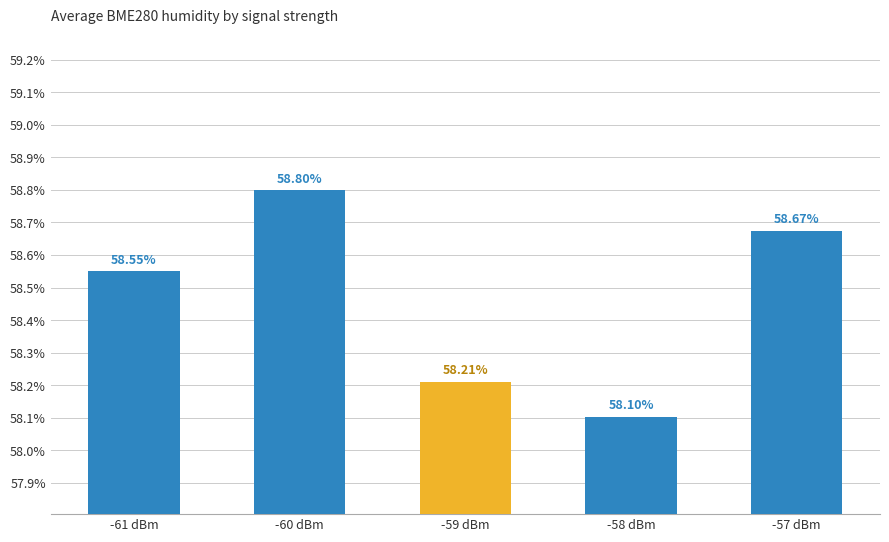

Does the chart contain any negative values?

No